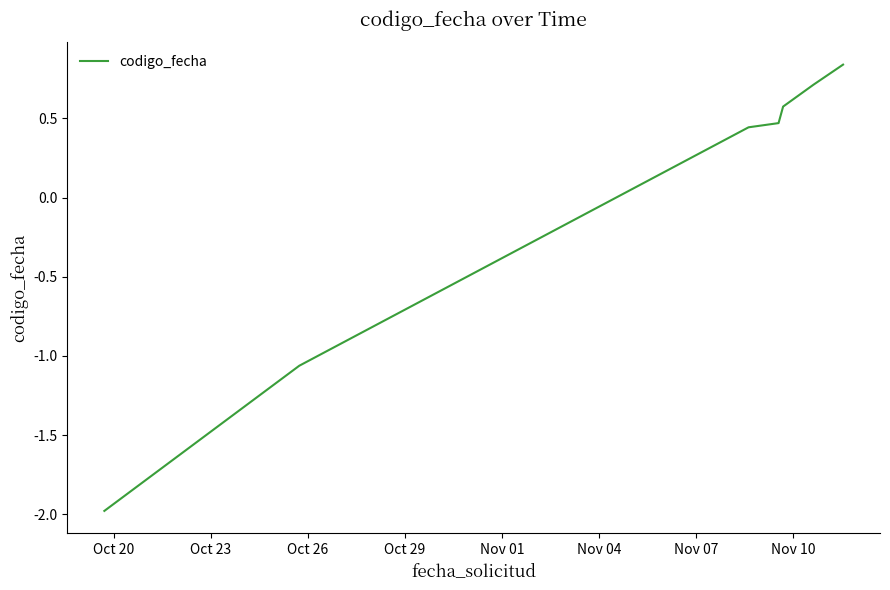

What is the smallest value displayed?

-2.0